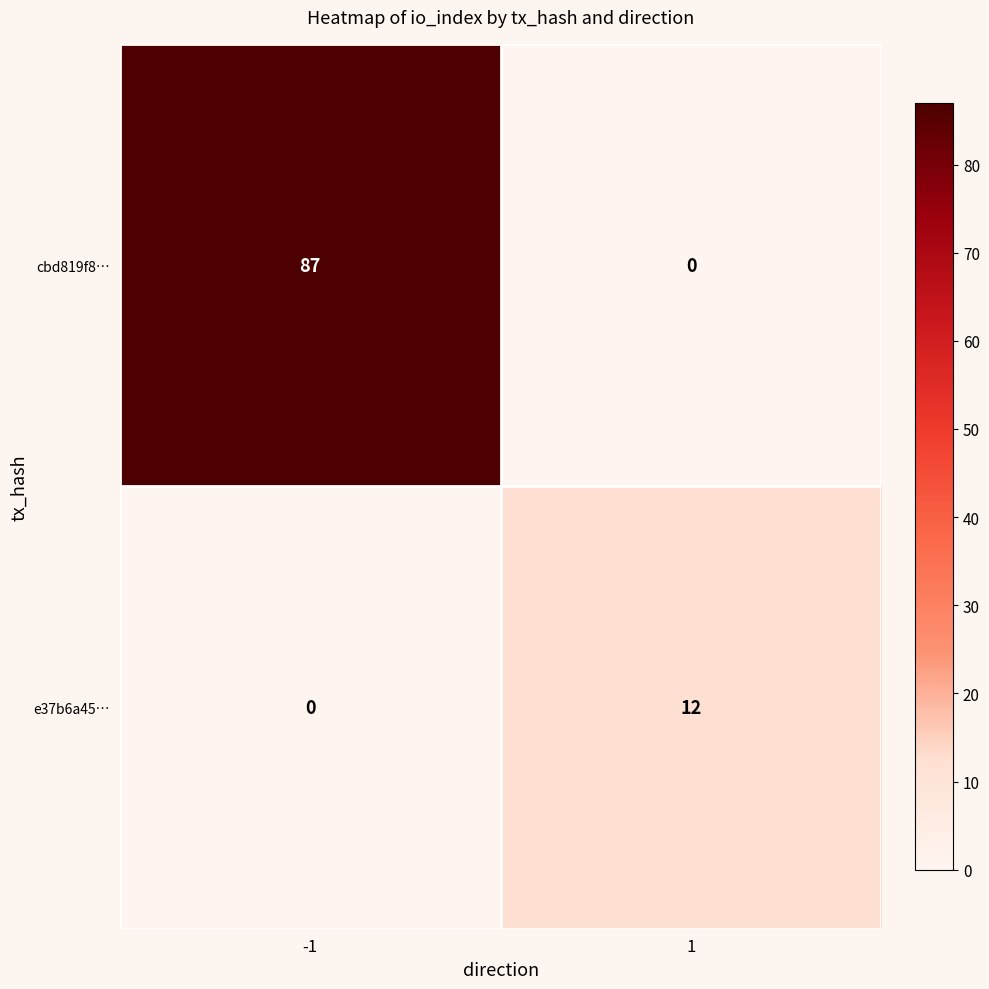

What is the spread (max minus min) of values at -1?

87